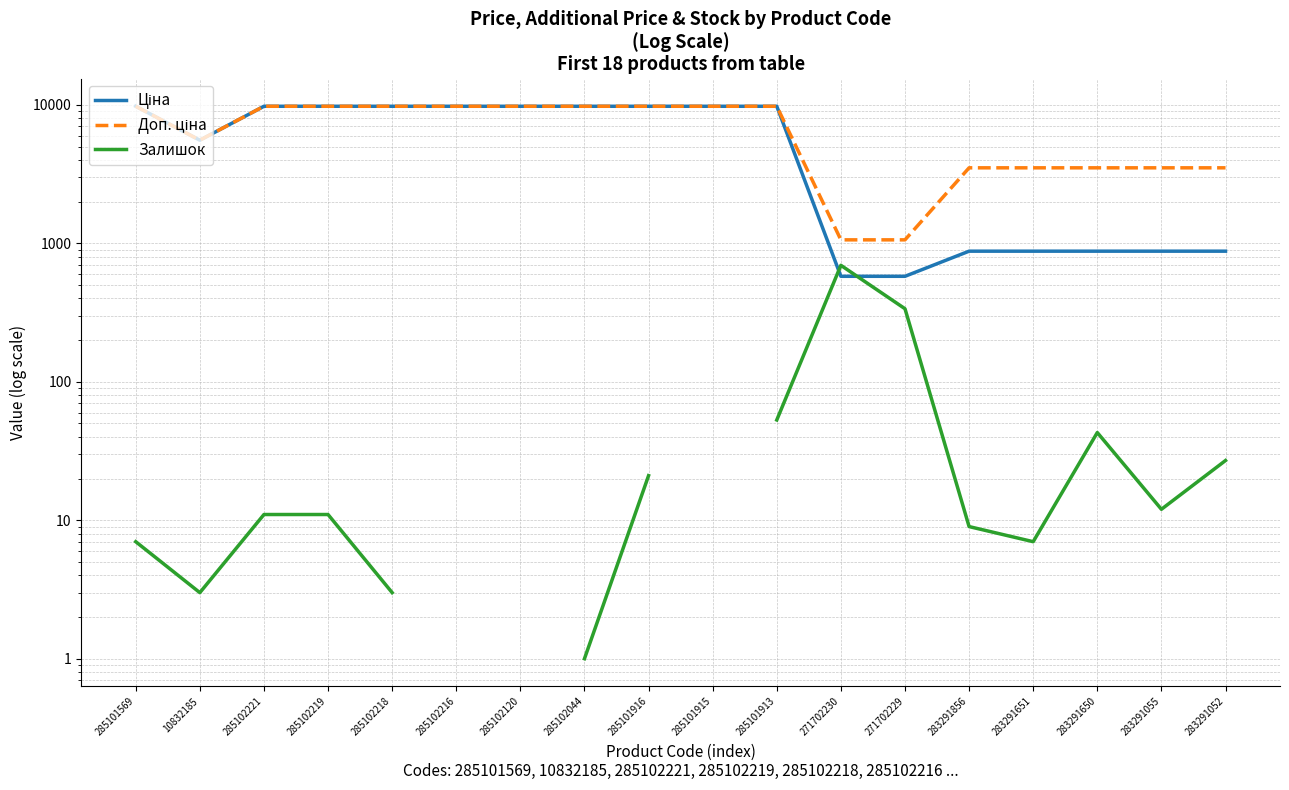

Is it true that Доп. ціна equals 13687.4 at 285102219?

False